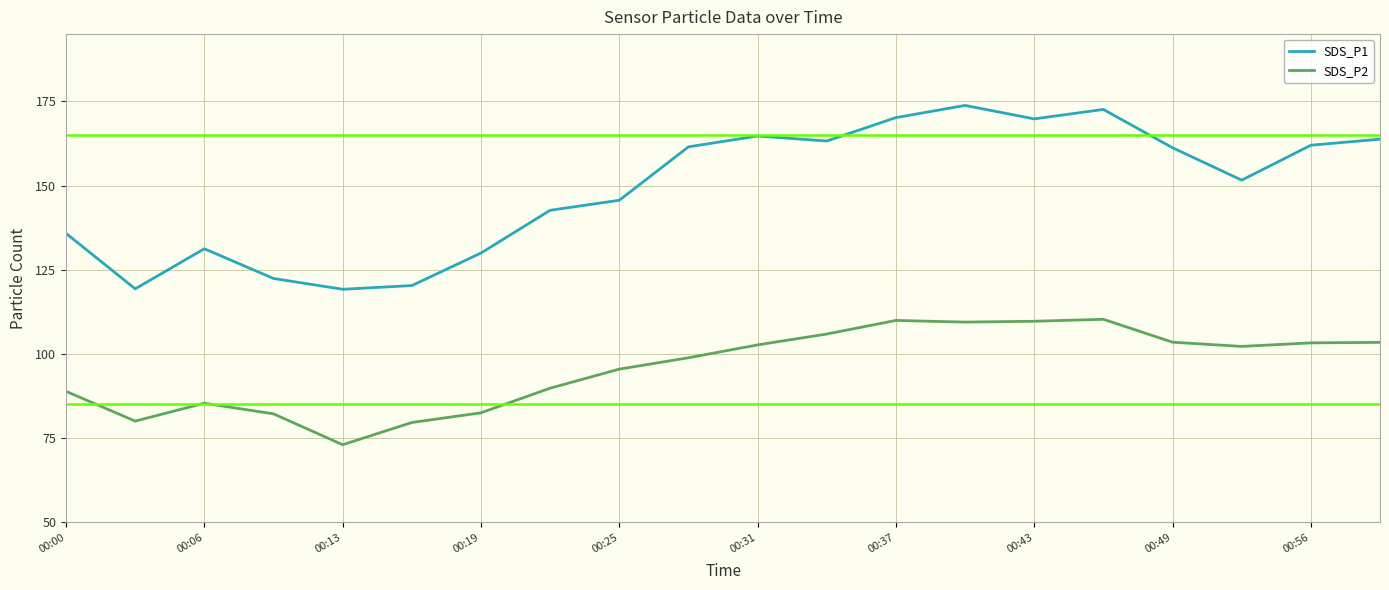

What is the maximum value for SDS_P1?

173.8